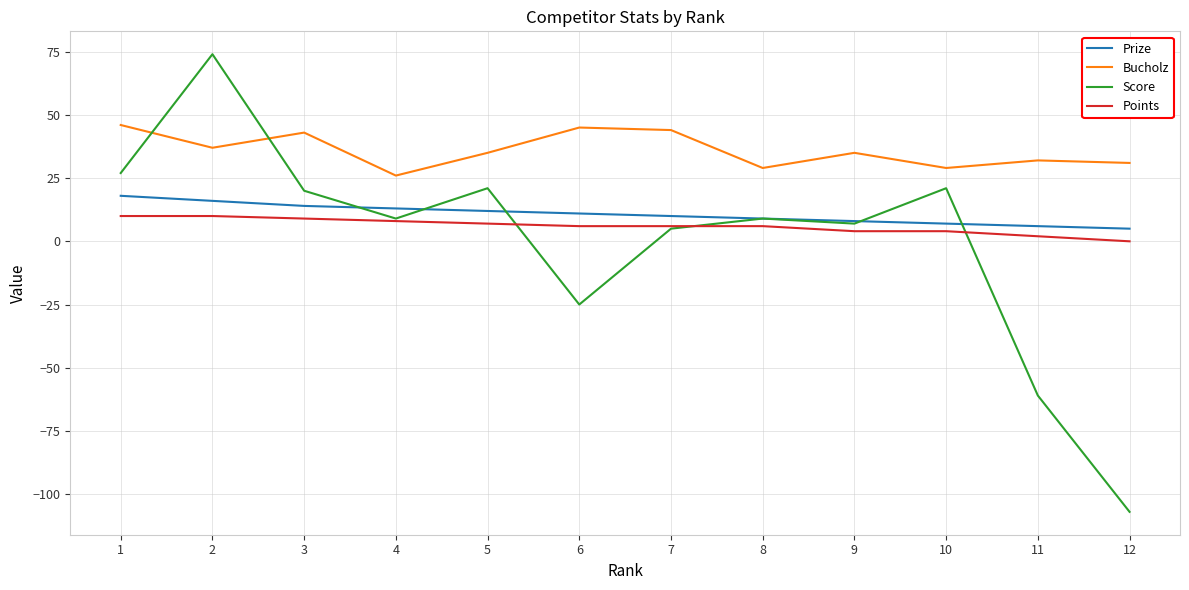

At 1, list the series in order from largest to smallest.

Bucholz, Score, Prize, Points